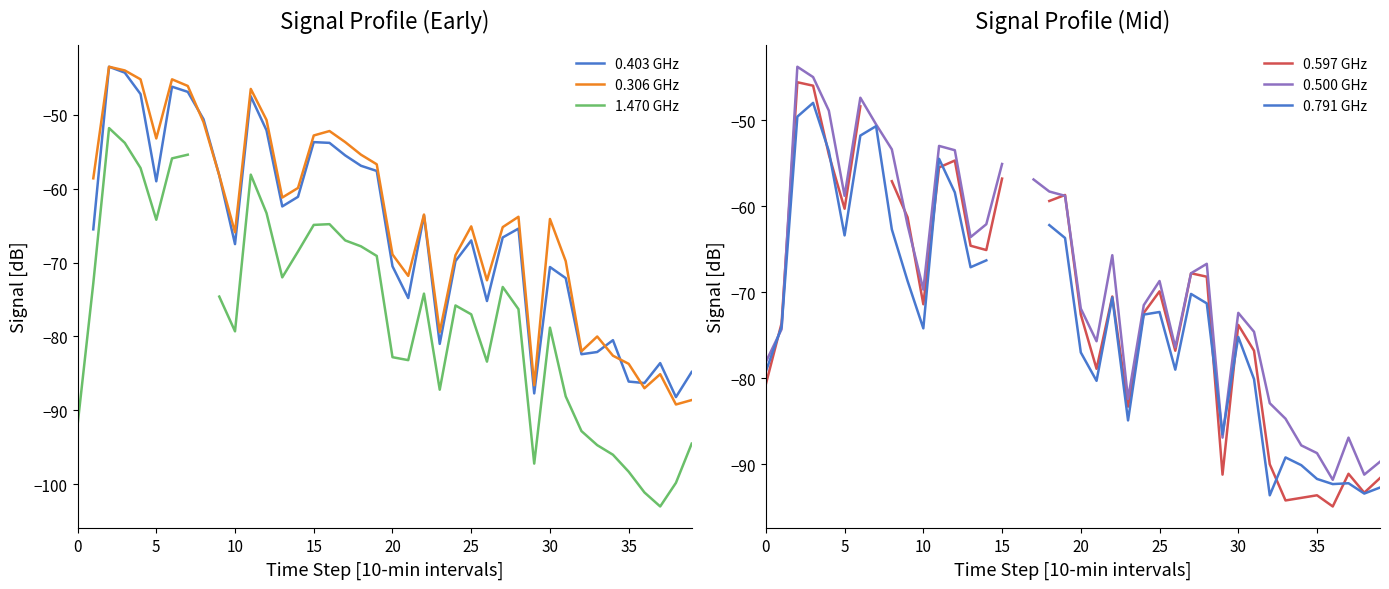

What is the label of the 26th point from the right?

14